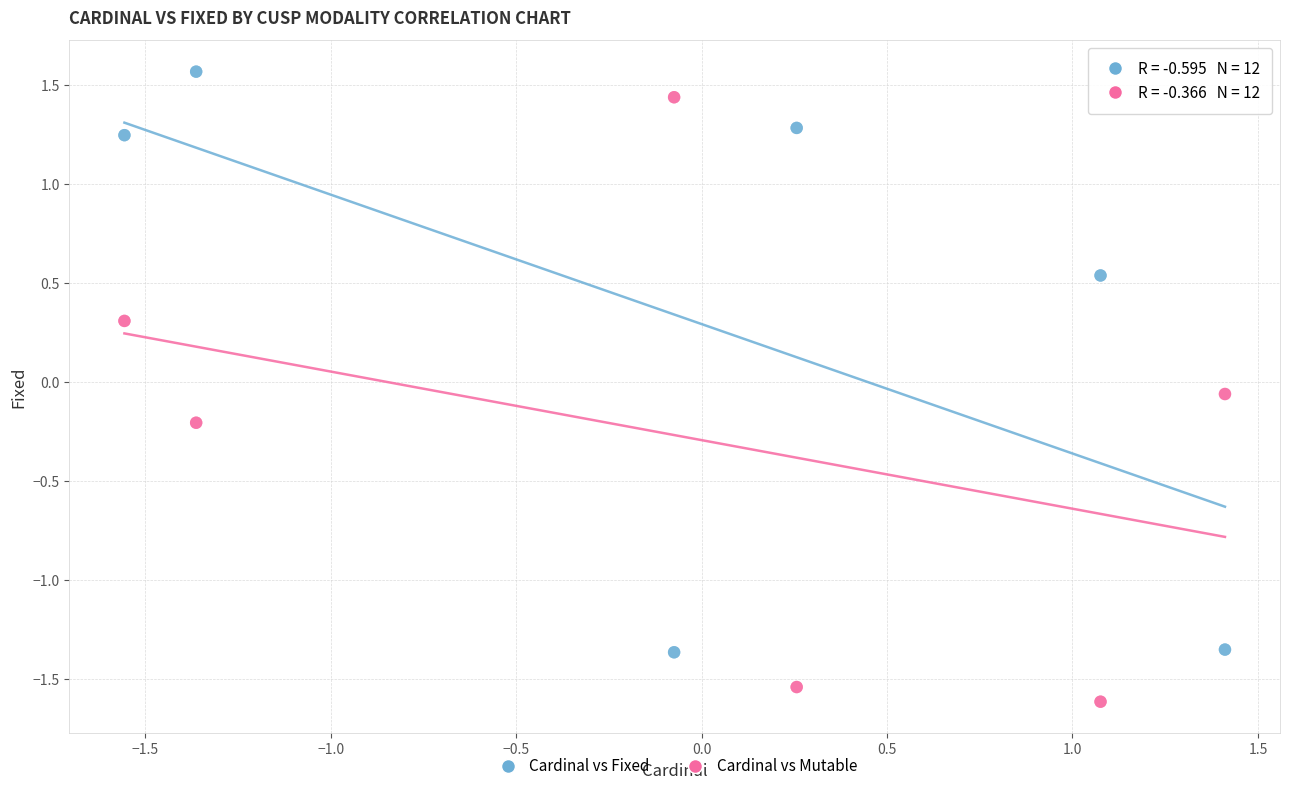

Which series contains the lowest Y value?

Cardinal vs Mutable